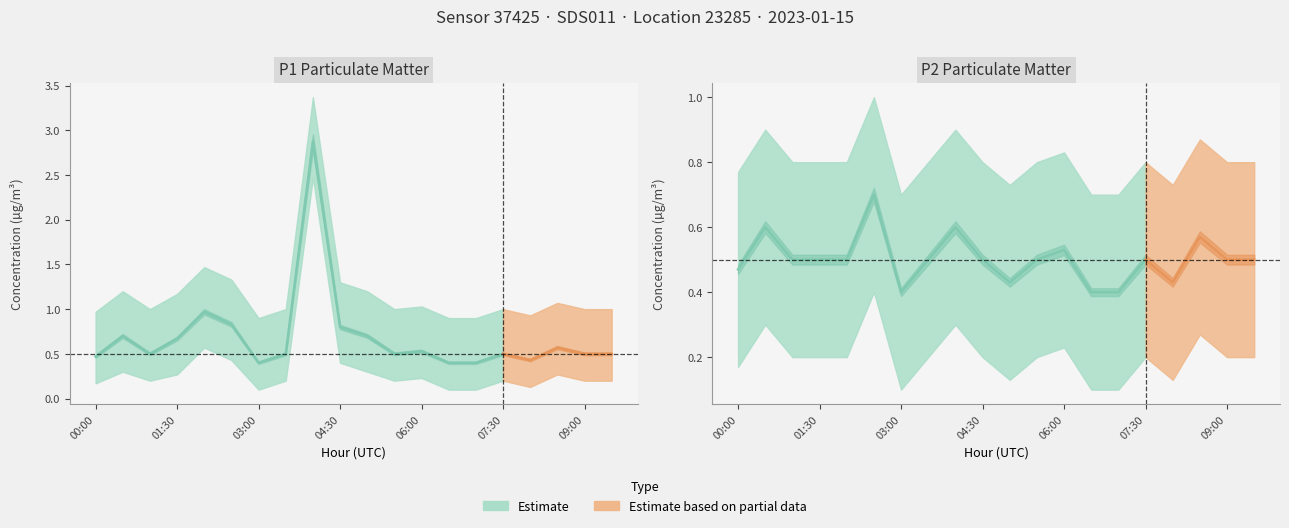

True or false: P2 and P2_lower cross at least once.

False